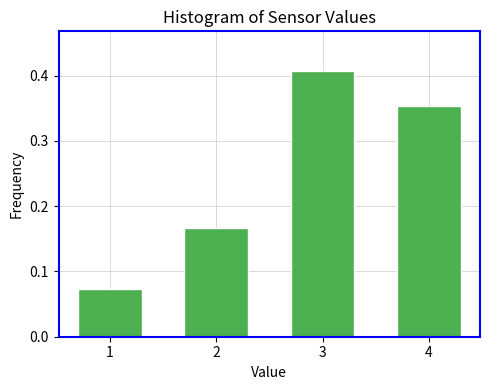

The chart shows a value of 0.2 at 3. True or false?

False